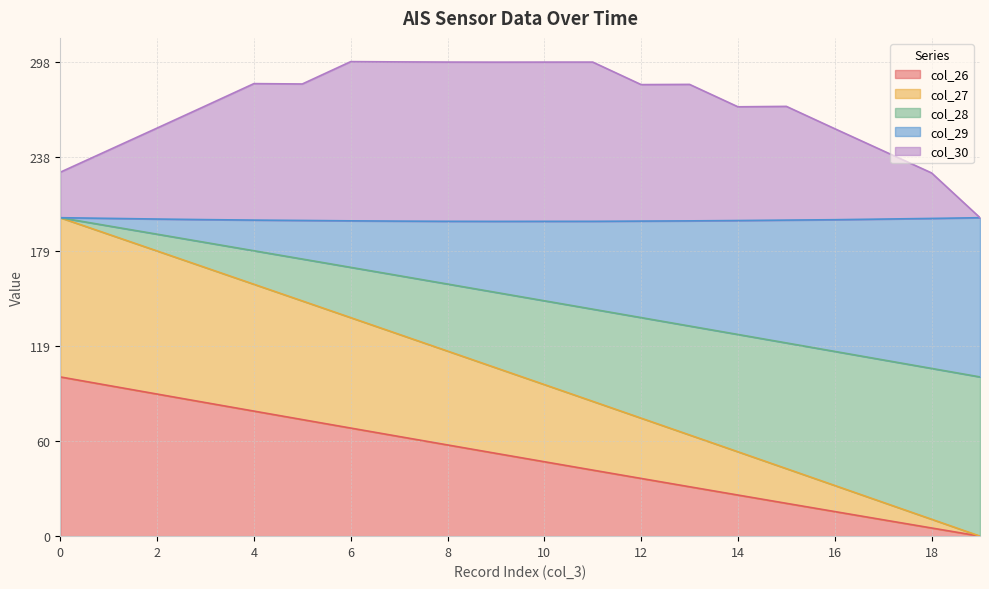

True or false: col_27 and col_30 intersect in this chart.

False